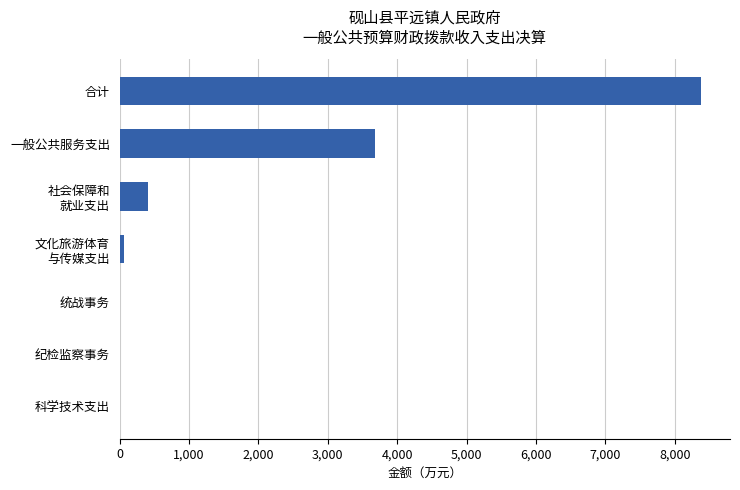

Are the bars horizontal?

Yes